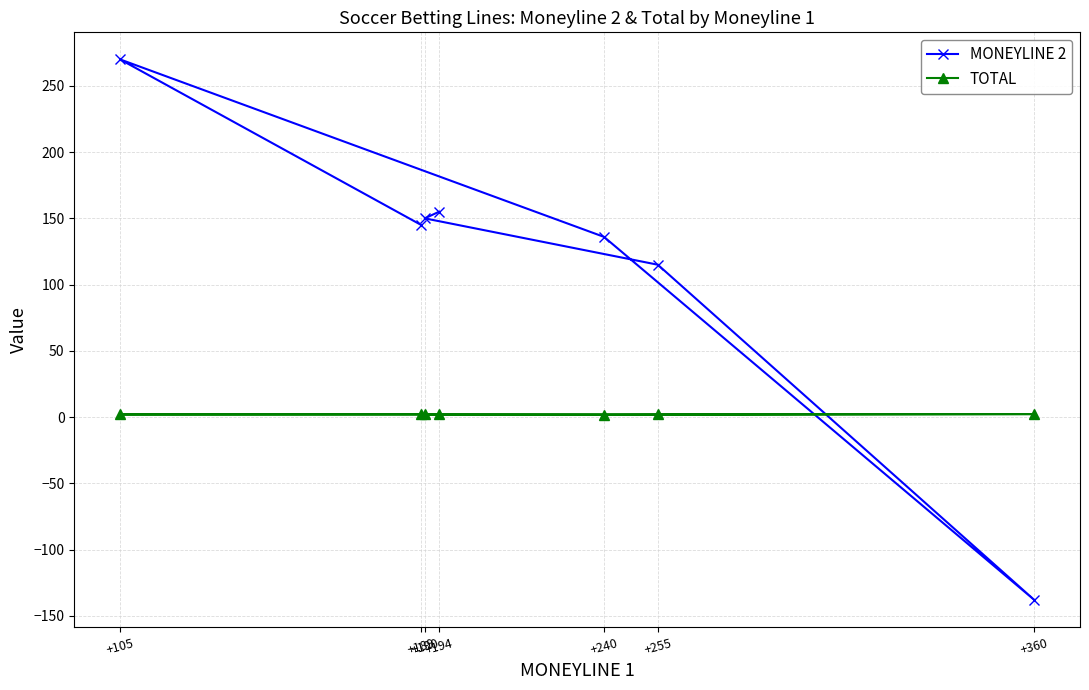

Is this an area chart (filled region under the line)?

No